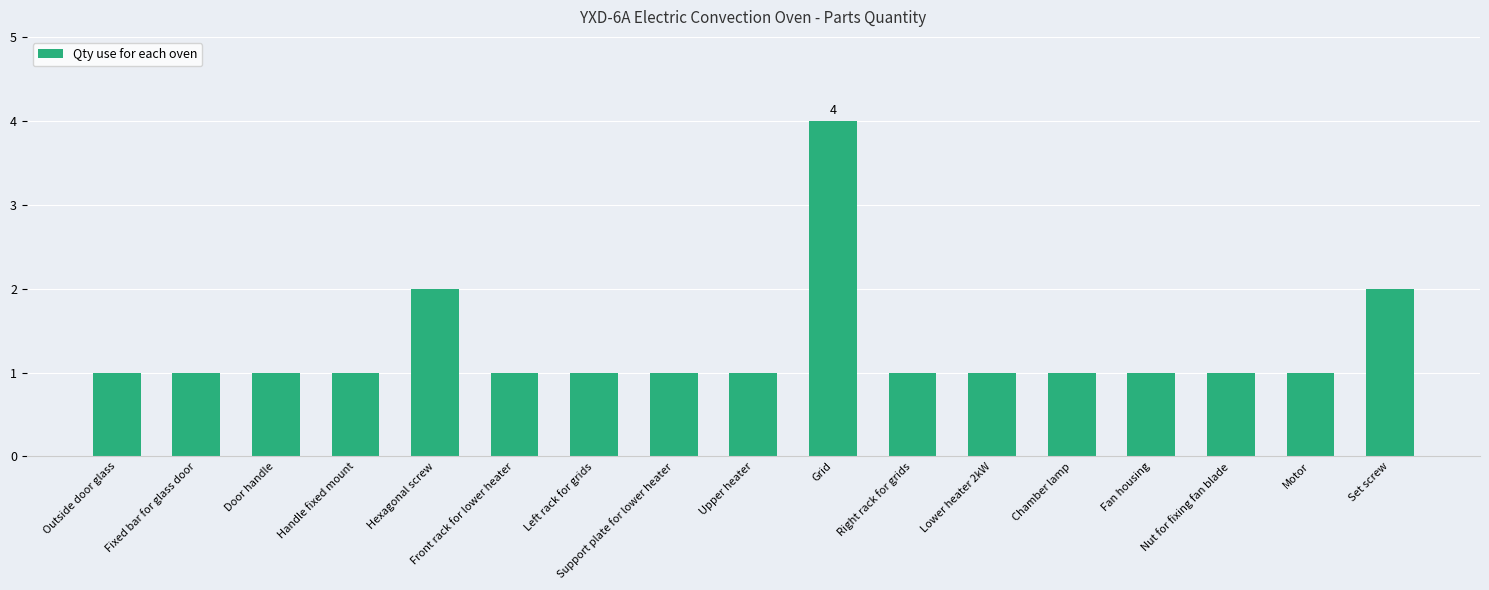

Which category has the highest value across all series?

Grid